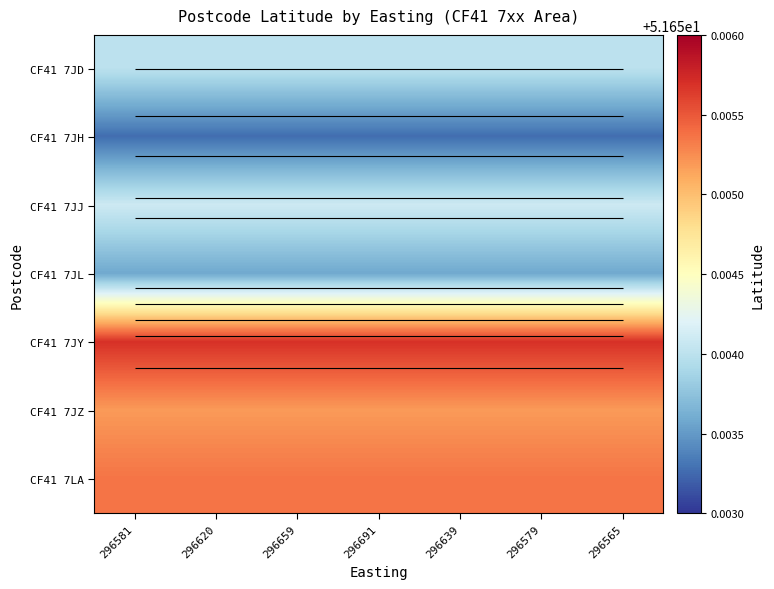

At 296565, list the series in order from smallest to largest.

CF41 7JH, CF41 7JL, CF41 7JD, CF41 7JJ, CF41 7JZ, CF41 7LA, CF41 7JY